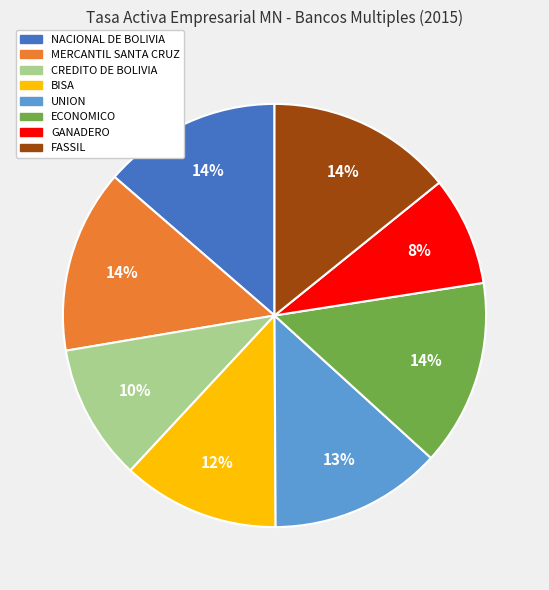

To the nearest percent, what is the average slice percentage?

12%